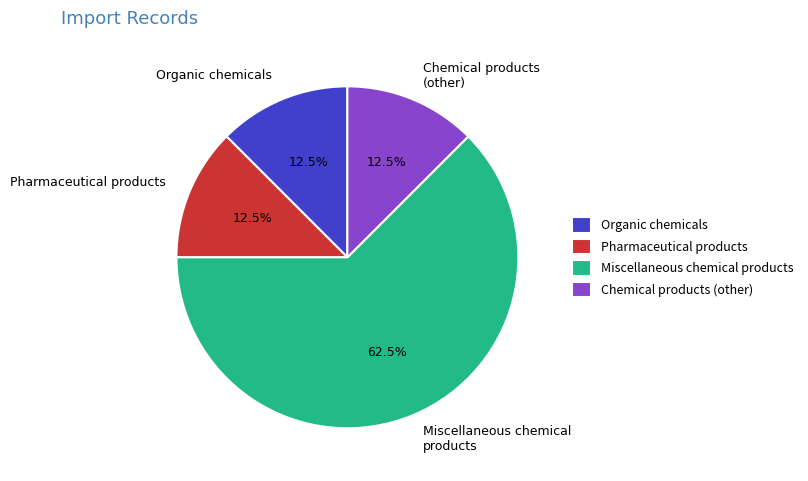

Count the number of slices in the pie.

4